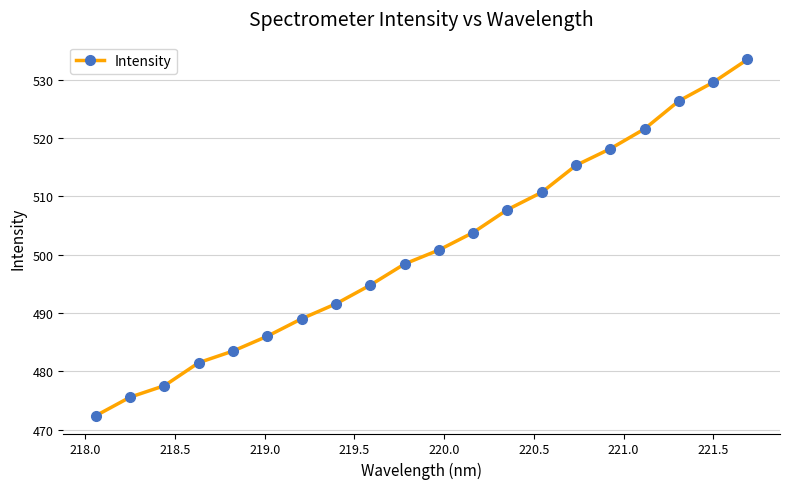

How many data points are less than 500?

10